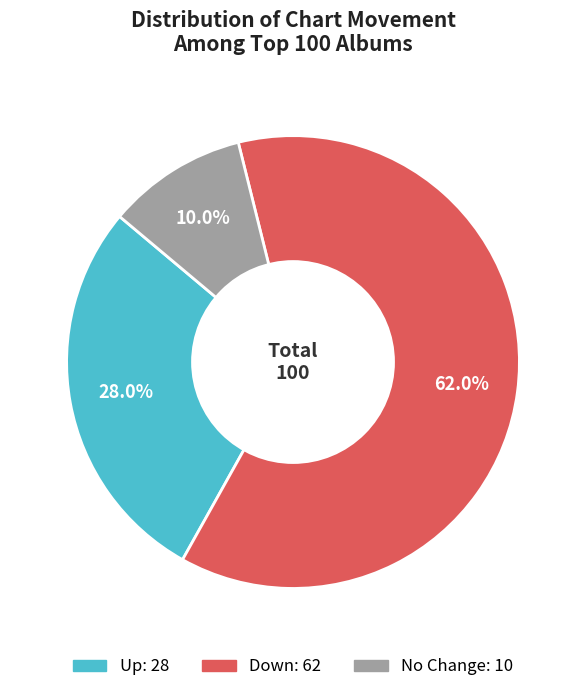

How many segments does this pie chart have?

3